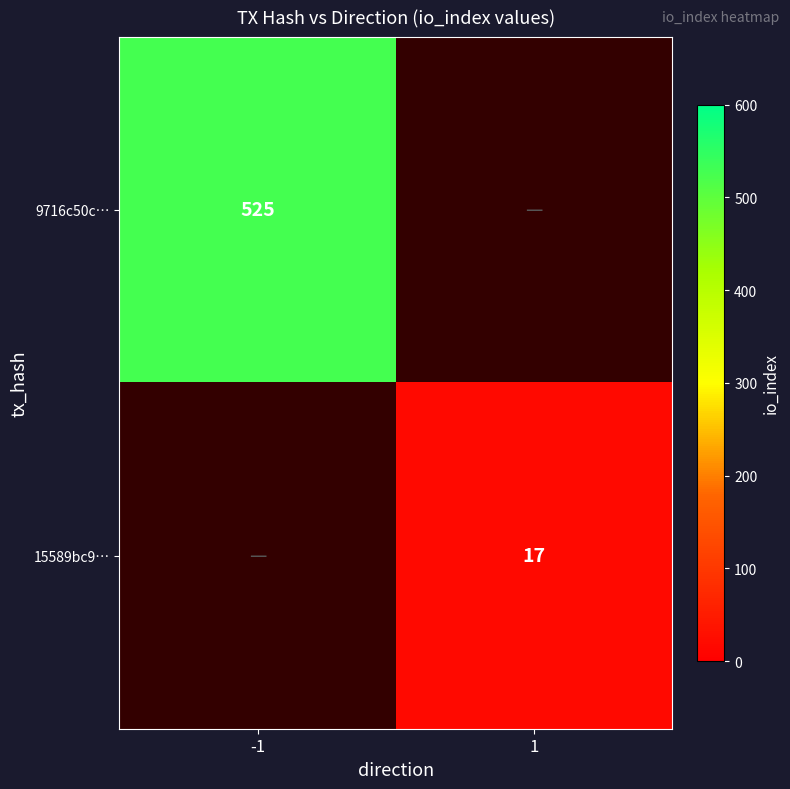

True or false: 9716c50c… has a value of 755 at -1.

False